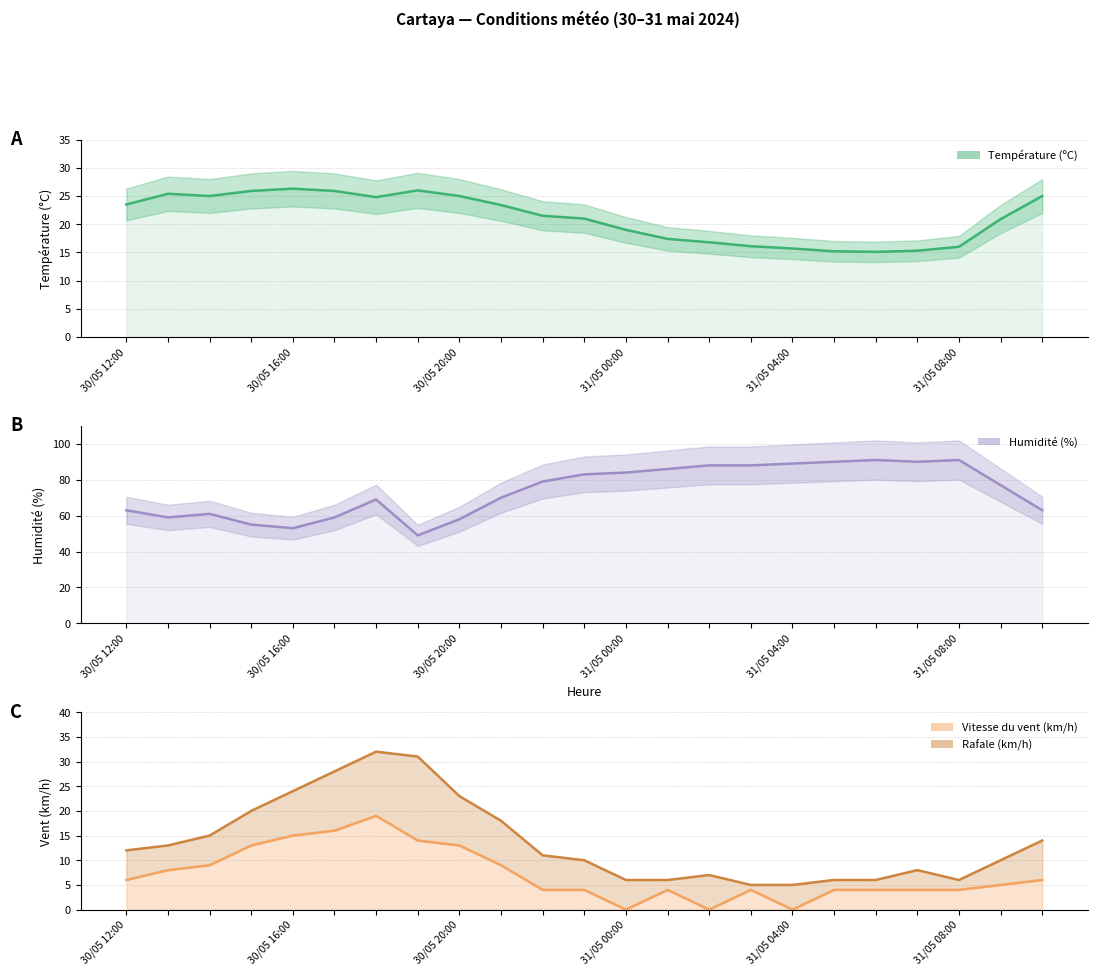

Is it true that Humidité (%) equals 33.3 at 22?

False